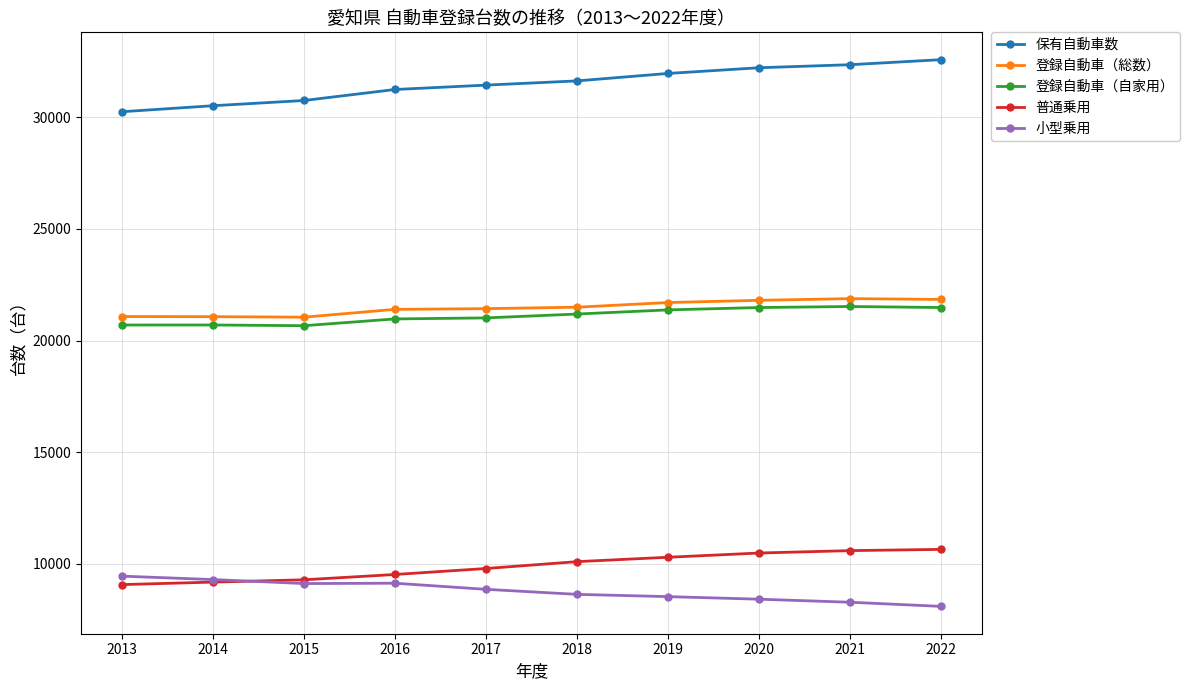

What is the minimum value shown in the chart?

8093